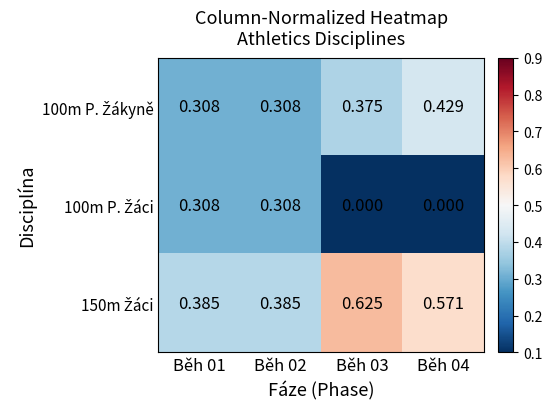

How many series are shown in this chart?

3